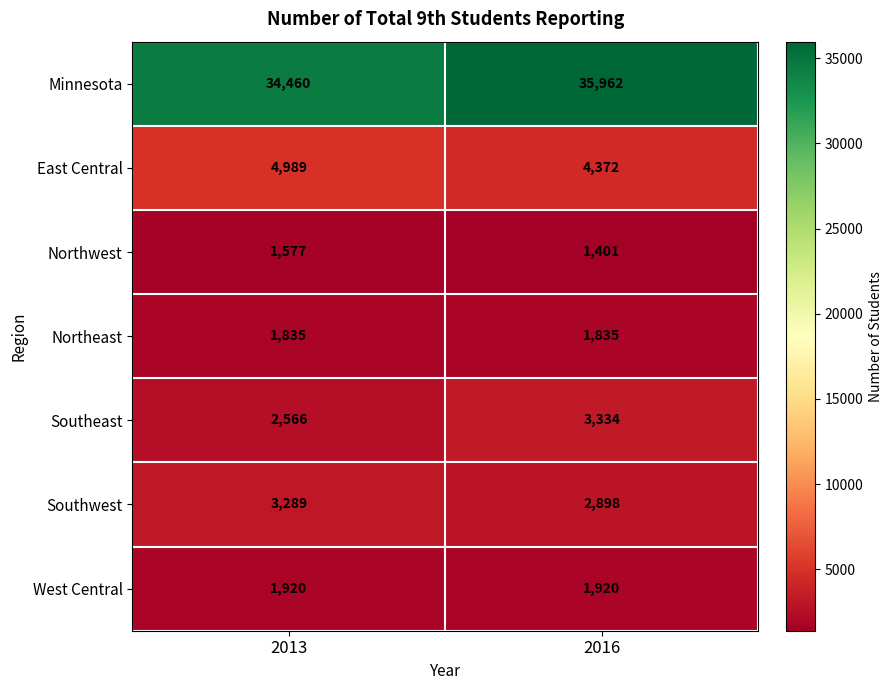

Which label corresponds to the largest value in the chart?

2016